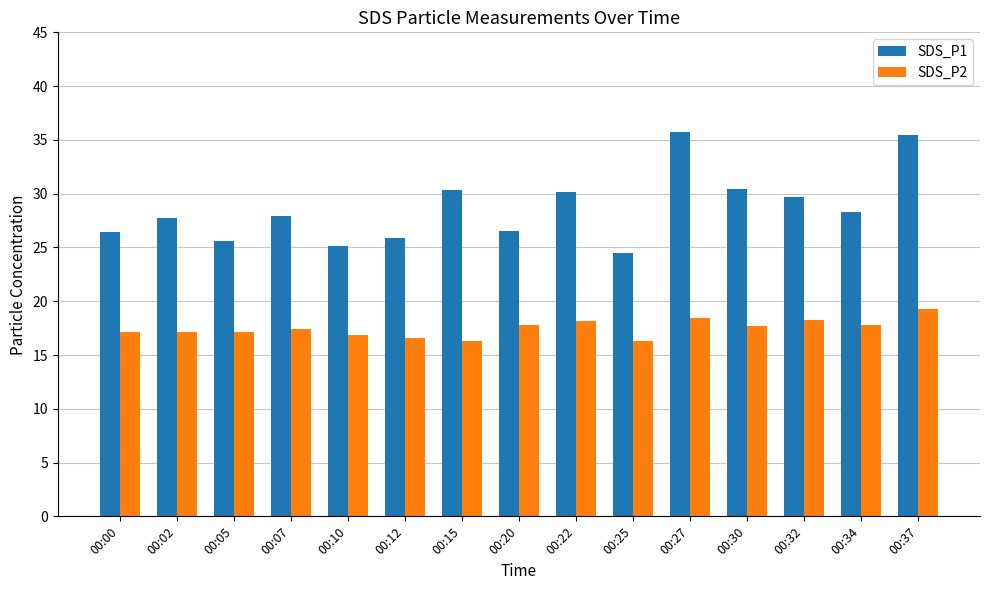

What is the spread (max minus min) of values at 00:32?

11.4